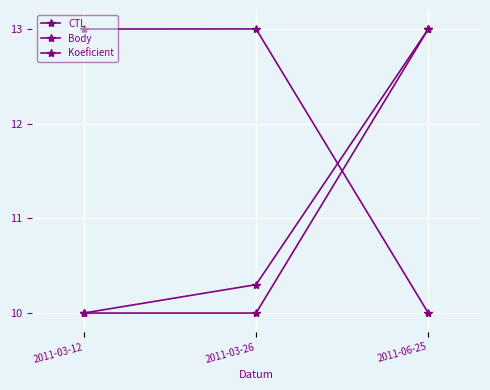

The value of Body at 2011-03-26 is 10.3. True or false?

True